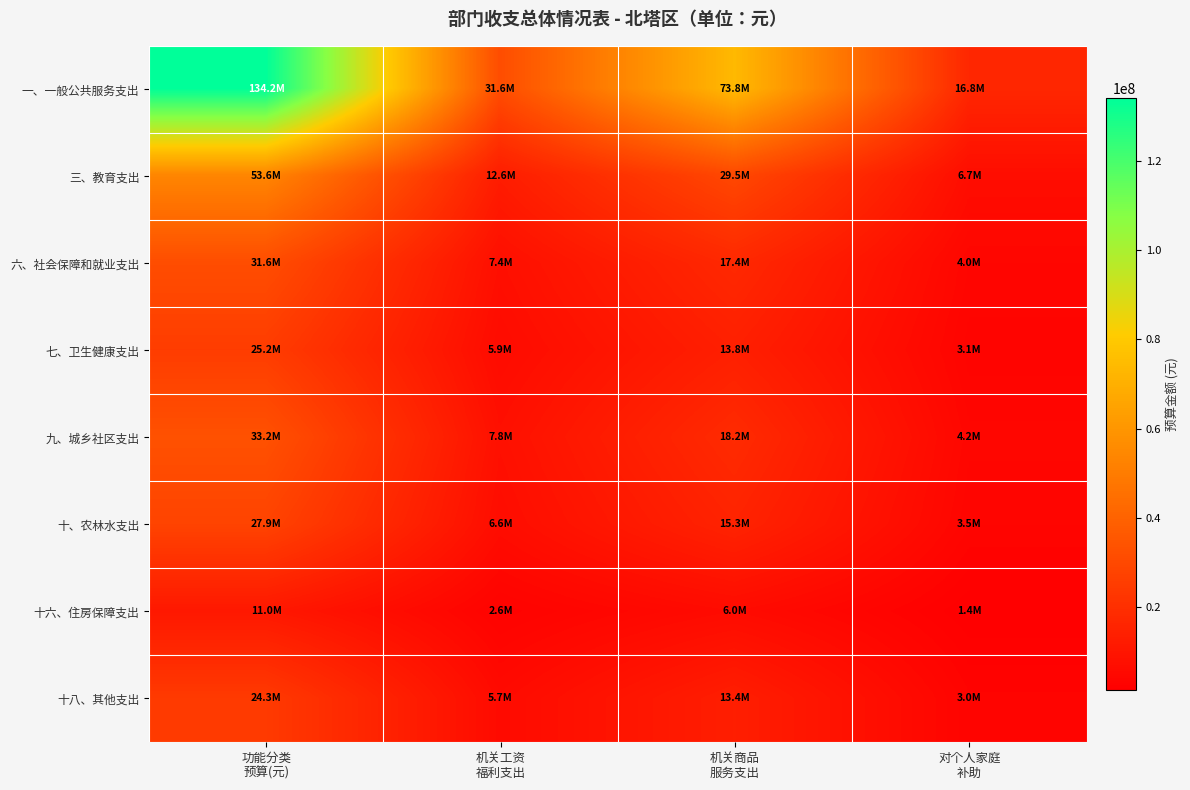

At how many categories does at least one series exceed 88133595?

1